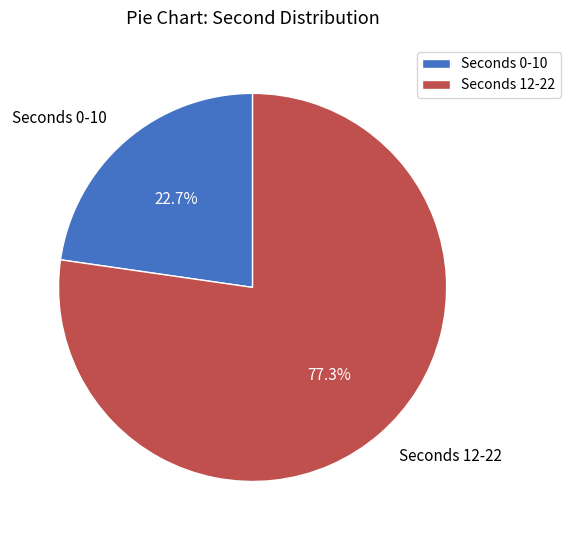

What is the ratio of the value at Seconds 12-22 to the value at Seconds 0-10?

3.4